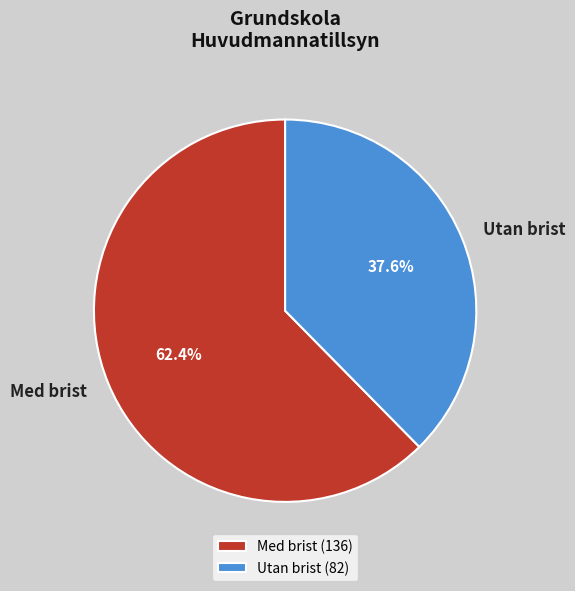

To the nearest percent, what portion does Med brist represent?

62%